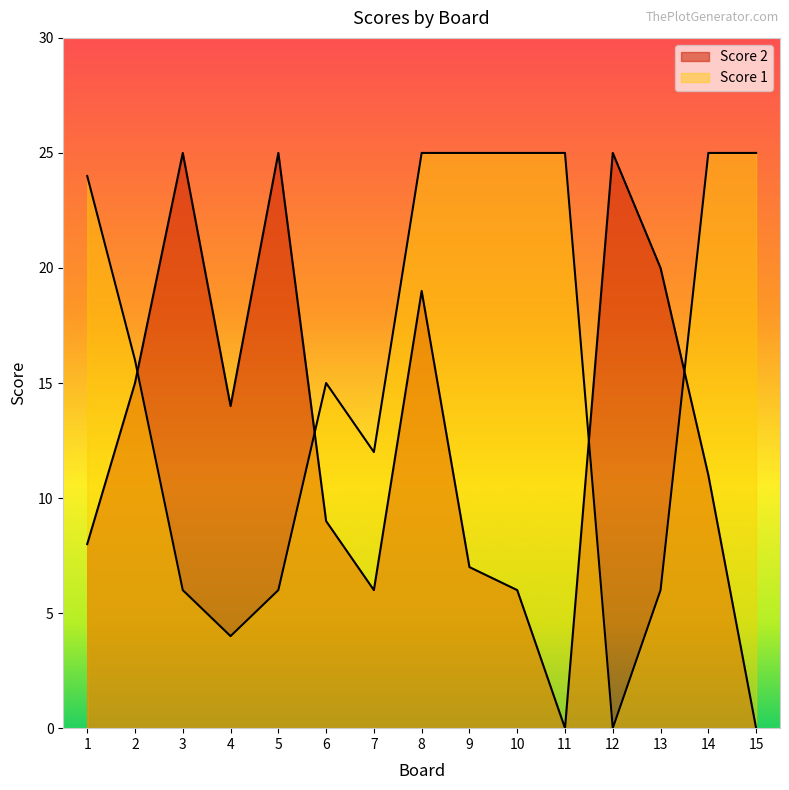

What is the approximate value of Score 1 at 7?

12